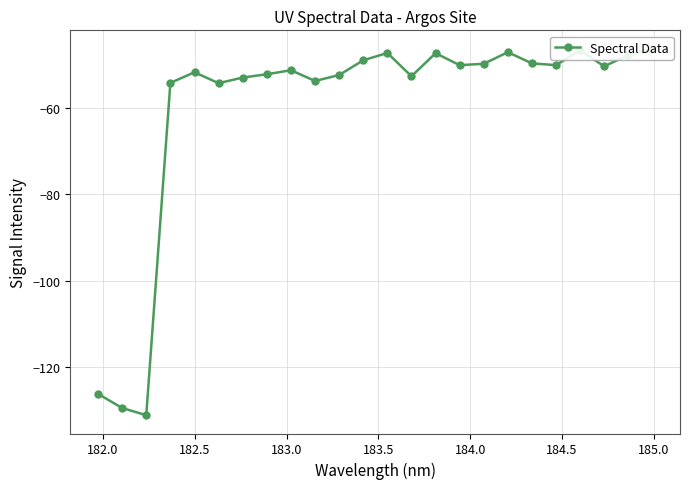

Is it true that the value at 22 is -79.8?

False